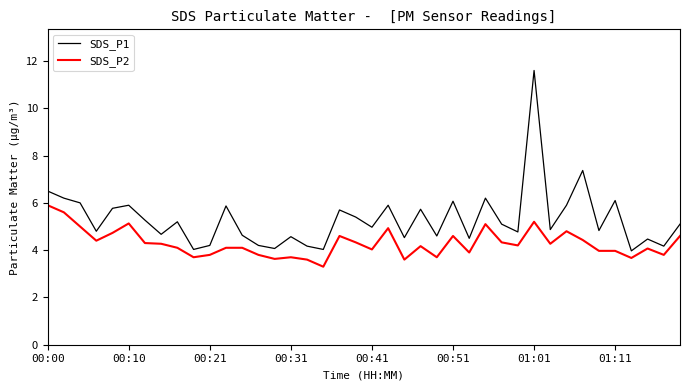

True or false: SDS_P1 and SDS_P2 cross at least once.

False